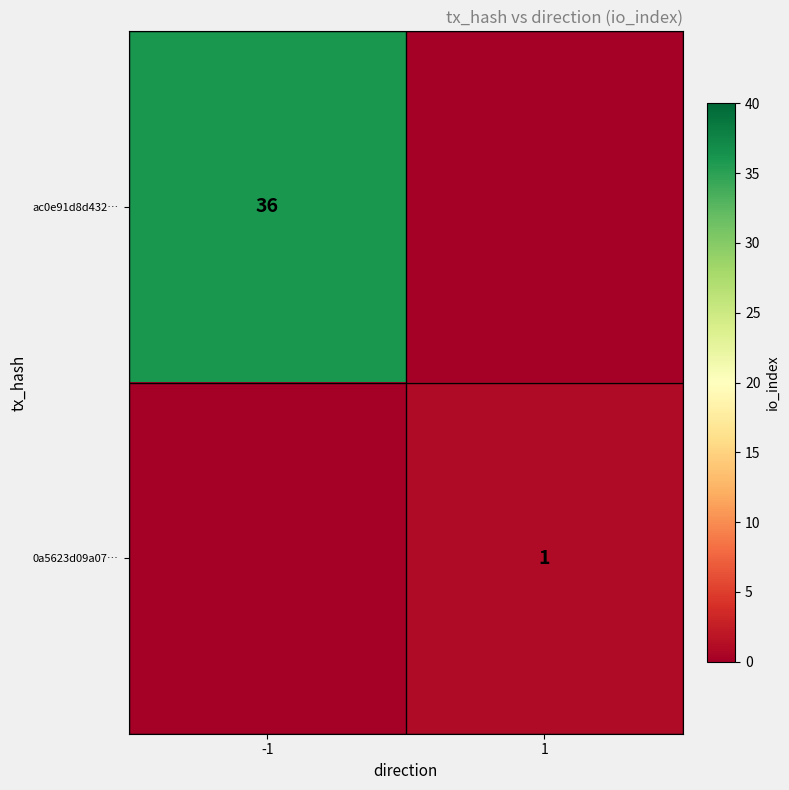

True or false: 0a5623d09a07… has a value of 2 at 1.

False